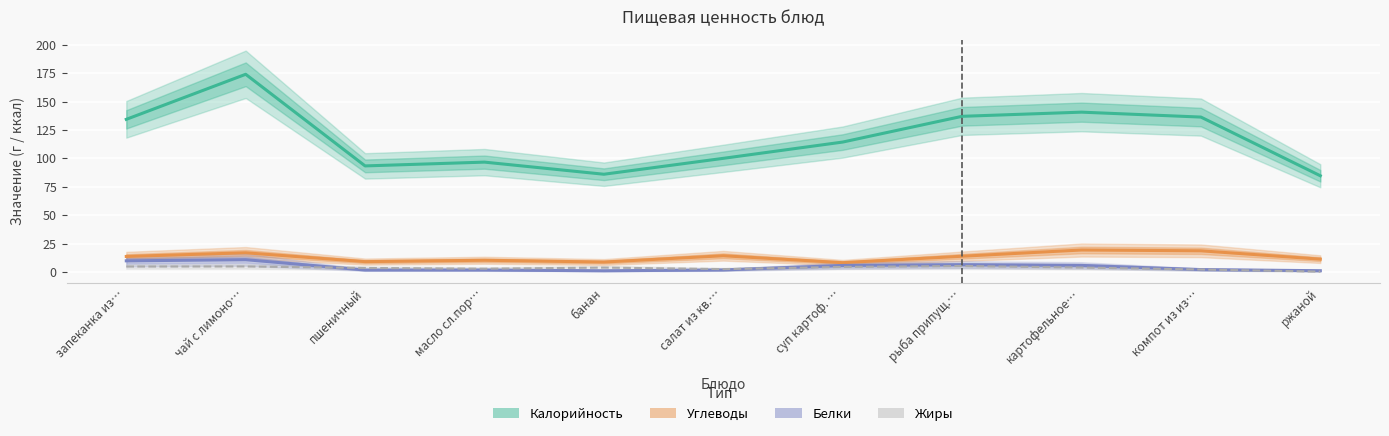

Reading left to right, what are all the values shown in this chart?

Калорийность: 134.3	174.0	93.3	96.7	86.0	100.0	114.3	137.0	140.7	136.3	84.7
Углеводы: 13.6	16.8	9.1	10.3	8.7	14.2	8.1	13.8	19.3	18.6	11.3
Белки: 9.8	10.8	1.7	1.7	1.0	1.7	5.7	6.4	5.7	2.1	1.1
Жиры: 4.8	4.8	3.5	2.8	3.8	2.5	4.4	5.2	3.8	2.1	0.3